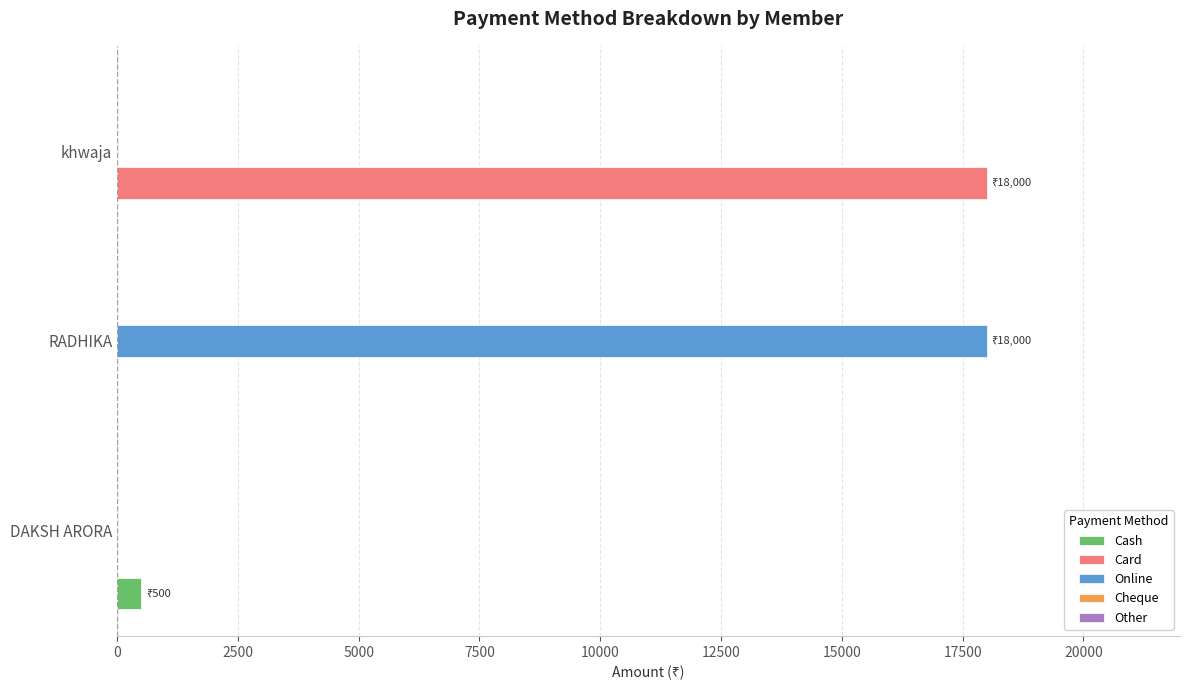

The value of Online at RADHIKA is 18000. True or false?

True